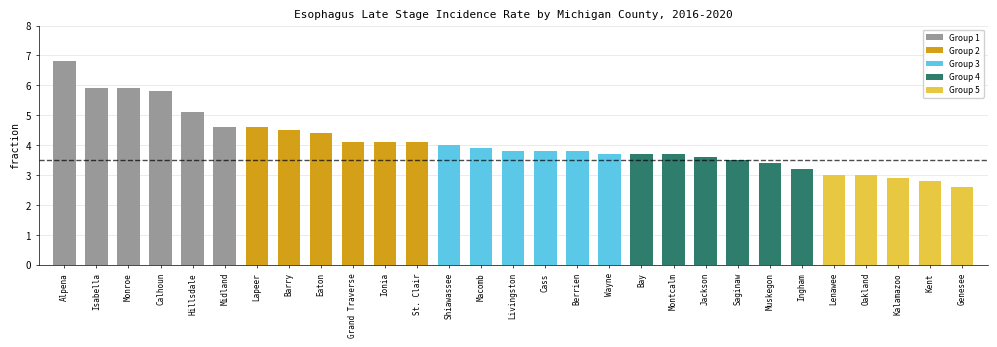

Which category has the highest value across all series?

Alpena